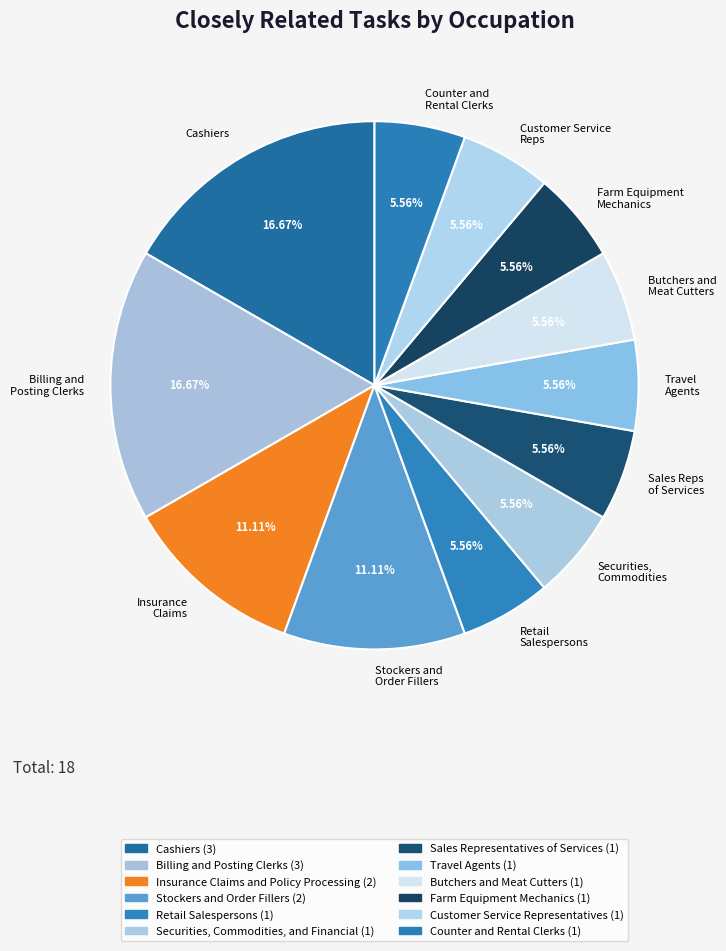

What percentage do Butchers and Meat Cutters and Retail Salespersons together represent?

11.1%